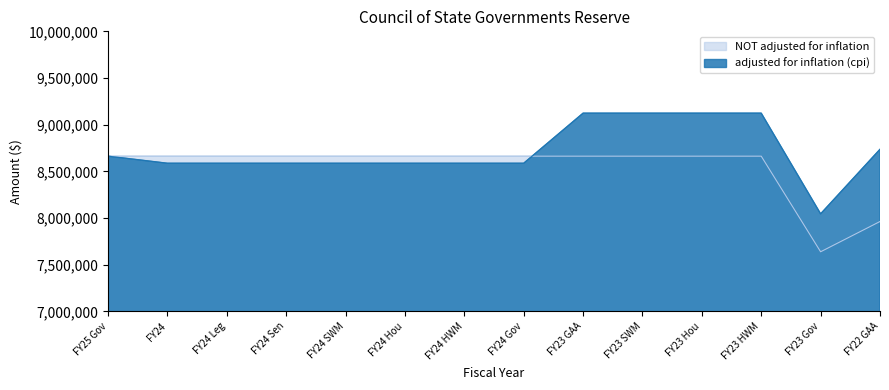

True or false: NOT adjusted for inflation has more than 1 points higher than both neighbors.

False